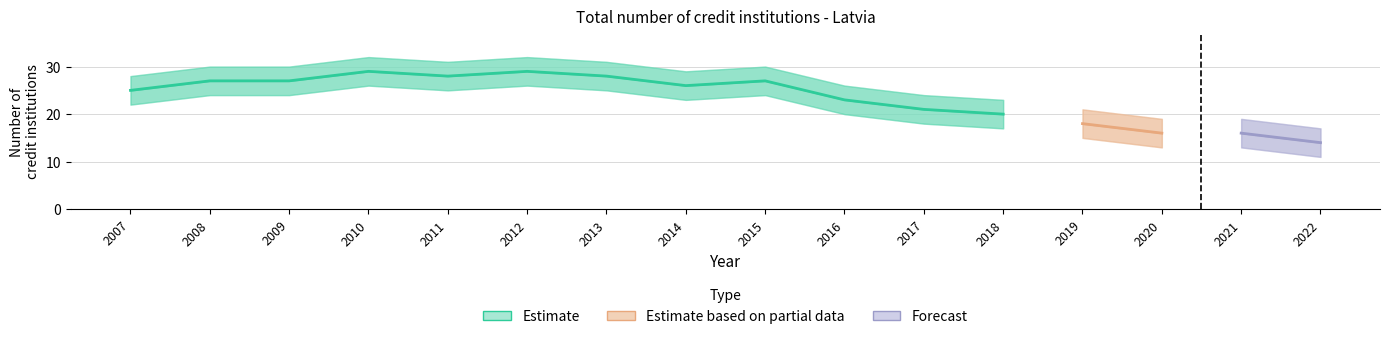

What is the greatest value displayed?

32